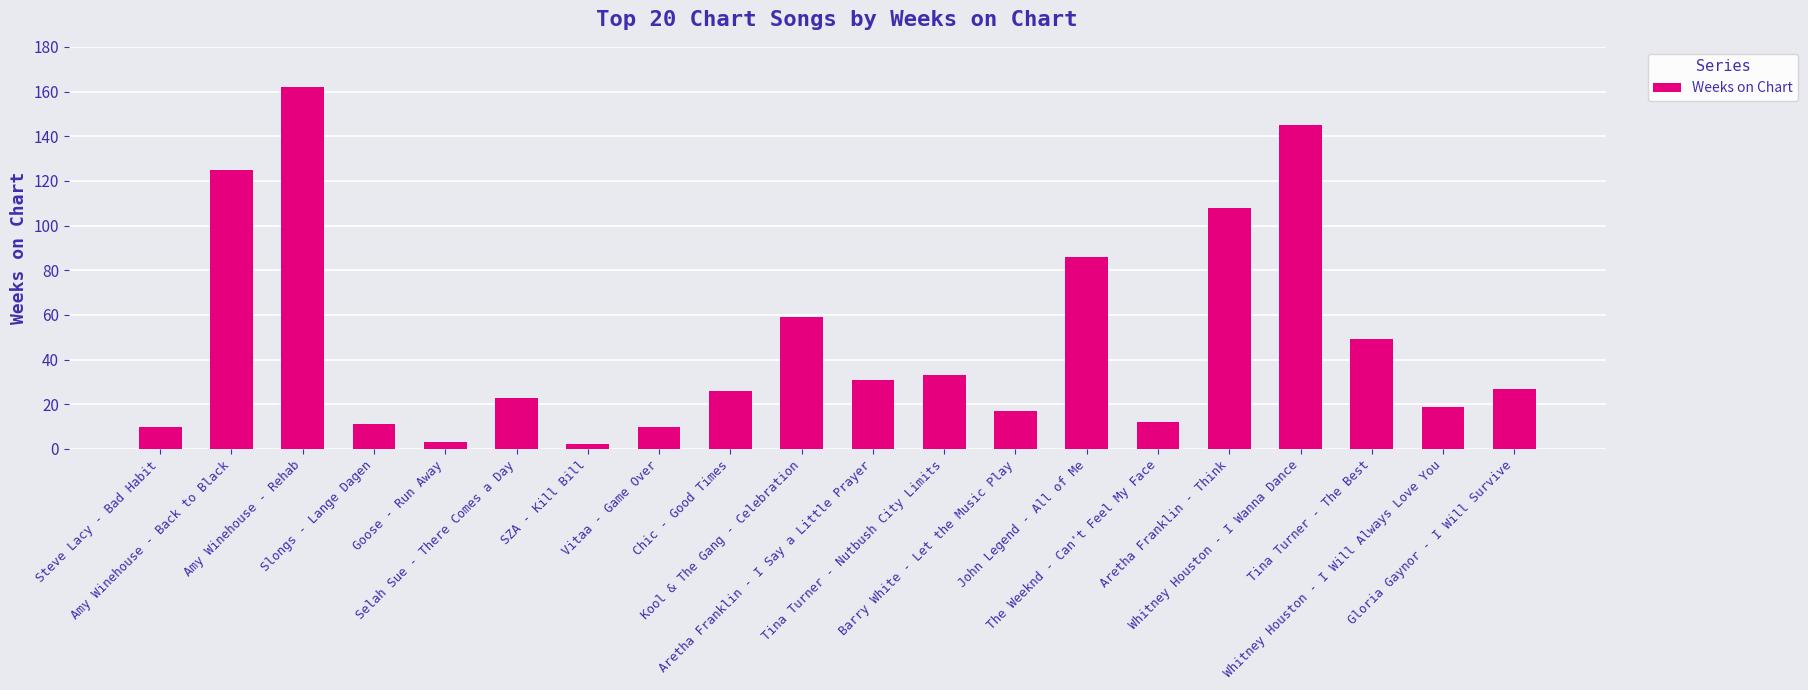

What is the label of the 13th bar from the right?

Vitaa - Game Over